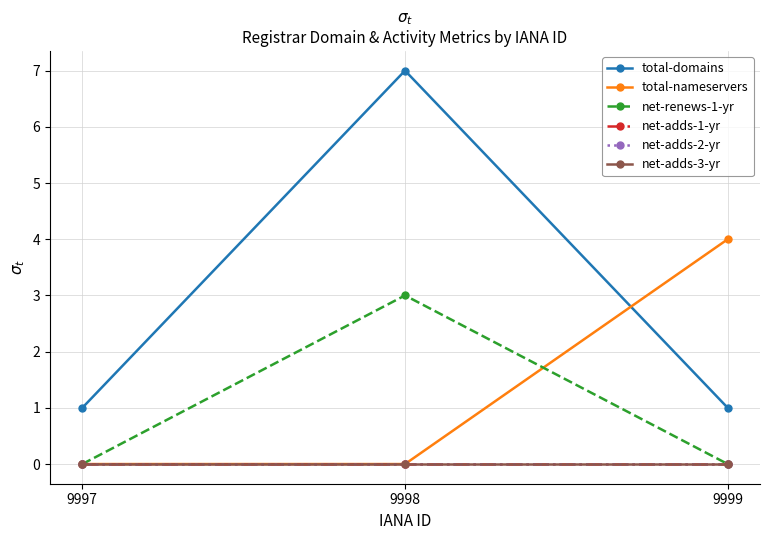

Is this an area chart (filled region under the line)?

No